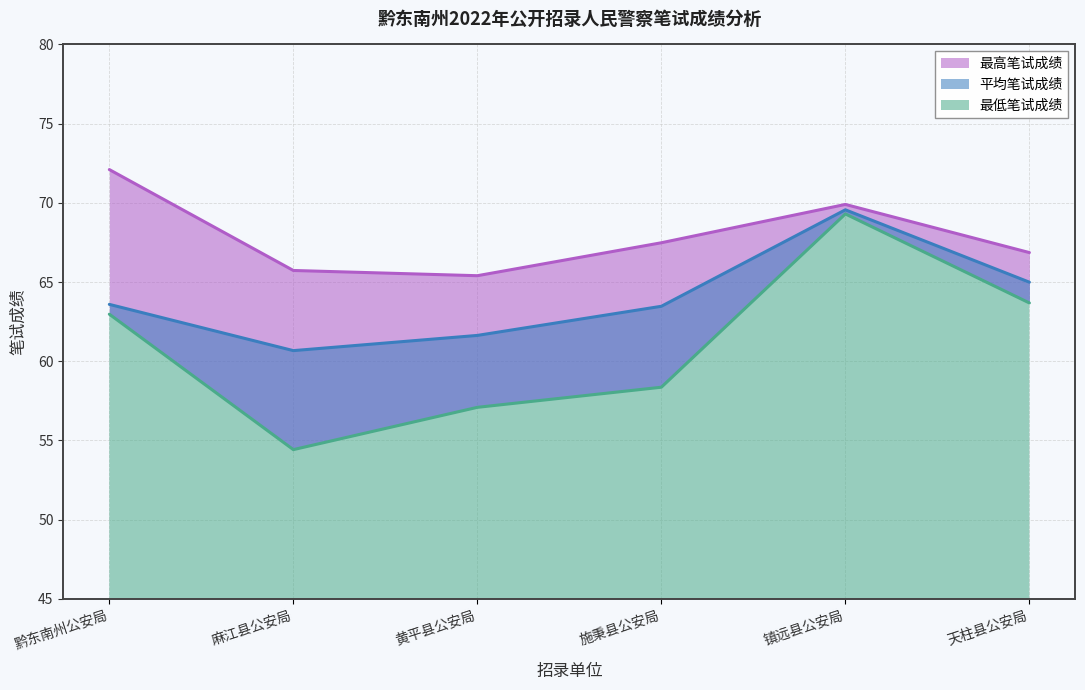

In 最低笔试成绩, how many points are lower than both neighbors (excluding endpoints)?

1